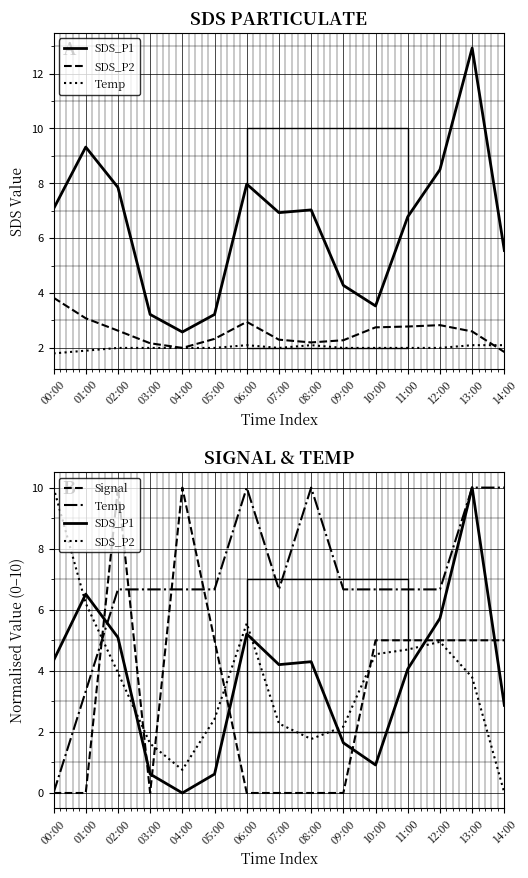

After their last crossing, which series has the higher values: Signal or Temp?

Temp